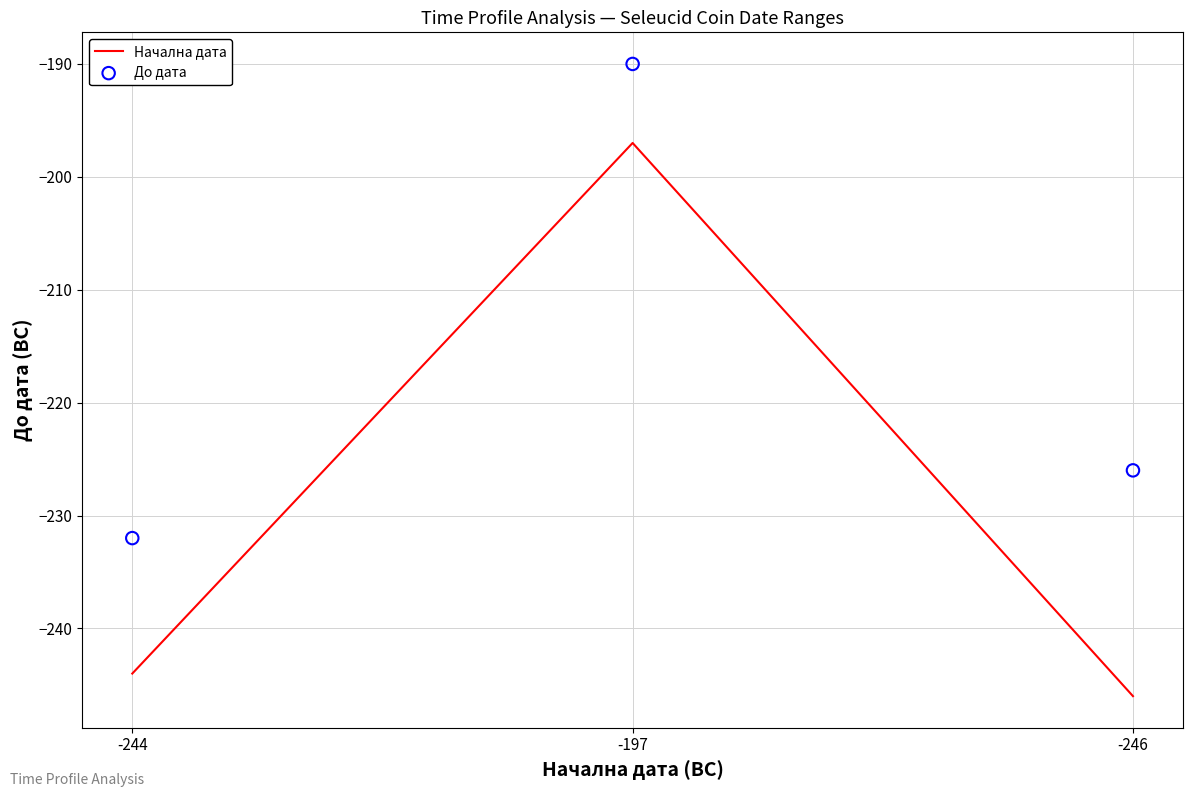

What is the total value across all series at -246?

-472